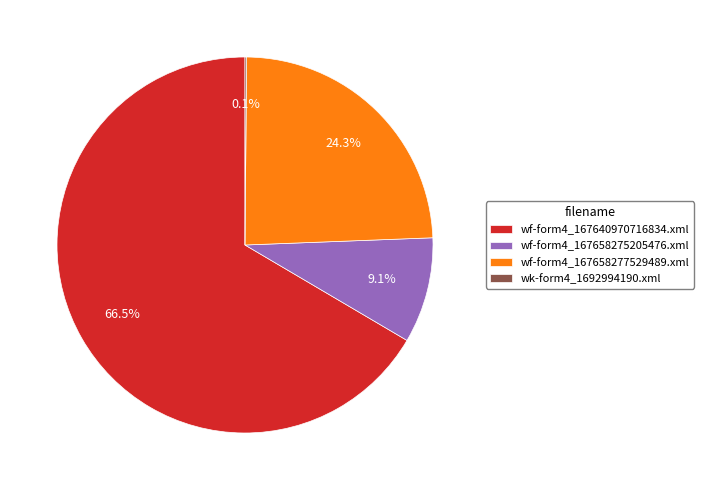

To the nearest percent, what portion does wf-form4_167658277529489.xml represent?

24%